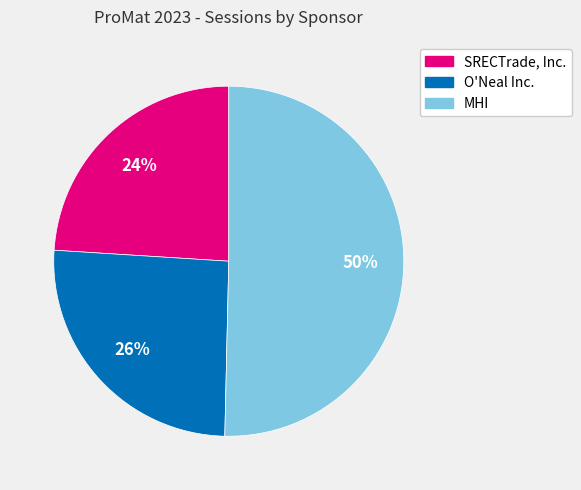

Does SRECTrade, Inc. account for over 50% of the chart?

No